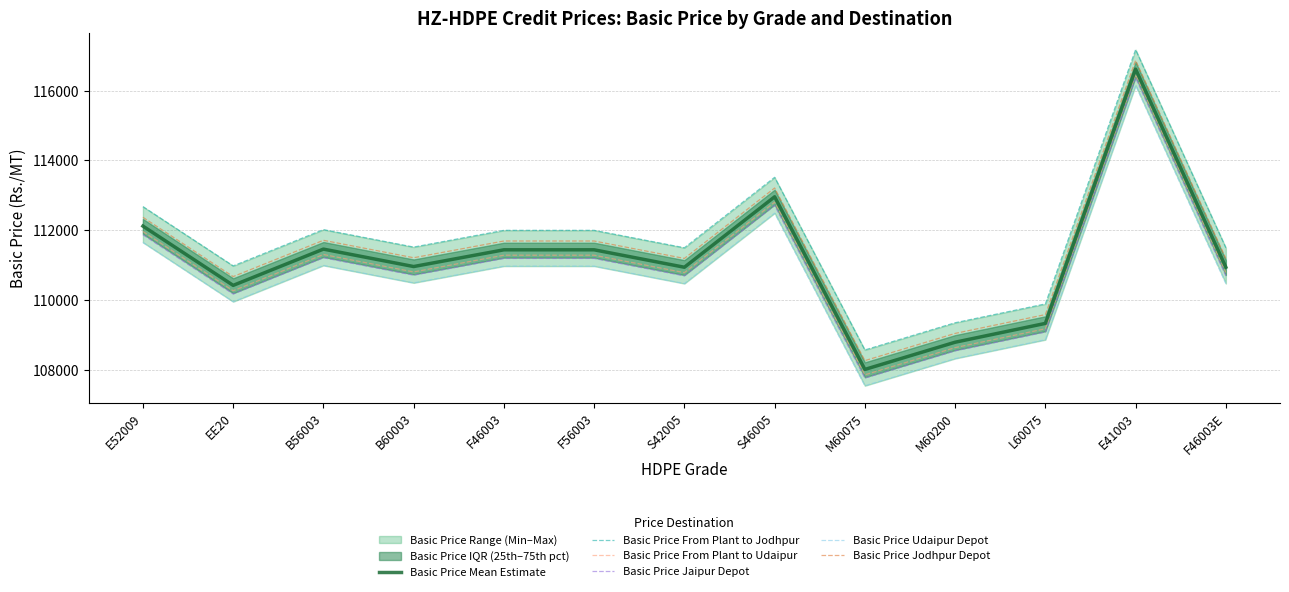

What is the greatest value displayed?

117176.0